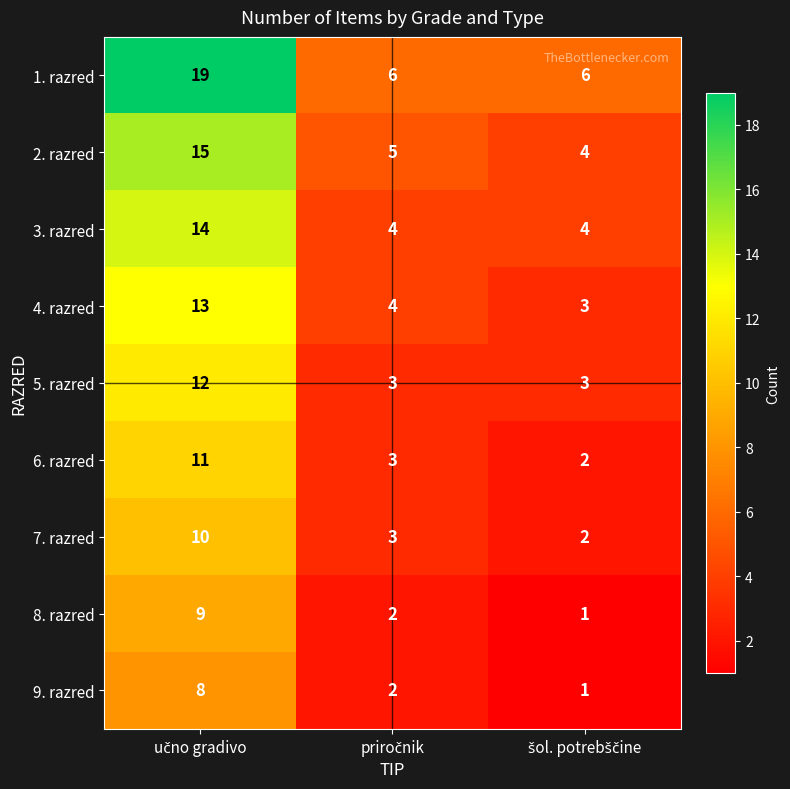

What is the difference between the maximum and minimum values in the 5. razred series?

9